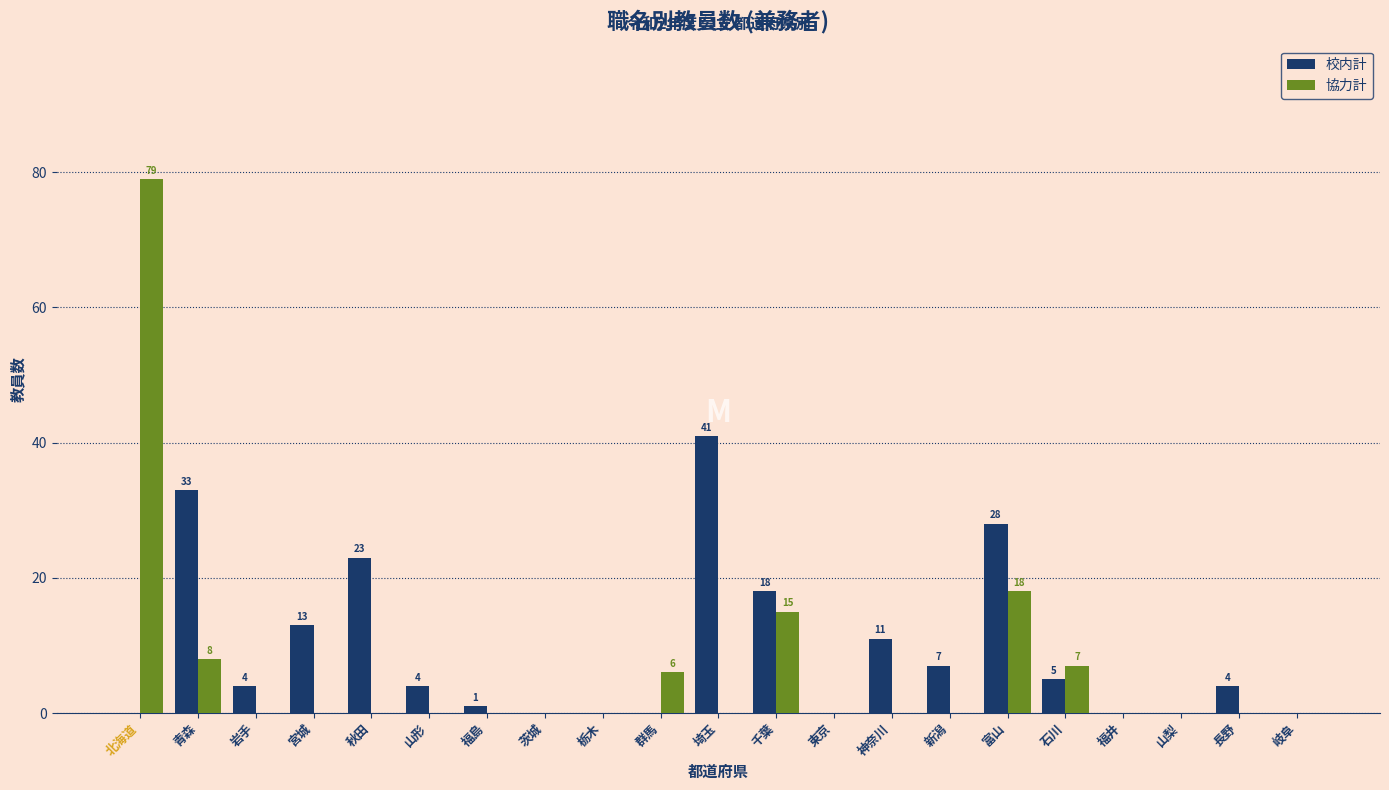

Read the 校内計 value at 青森.

33